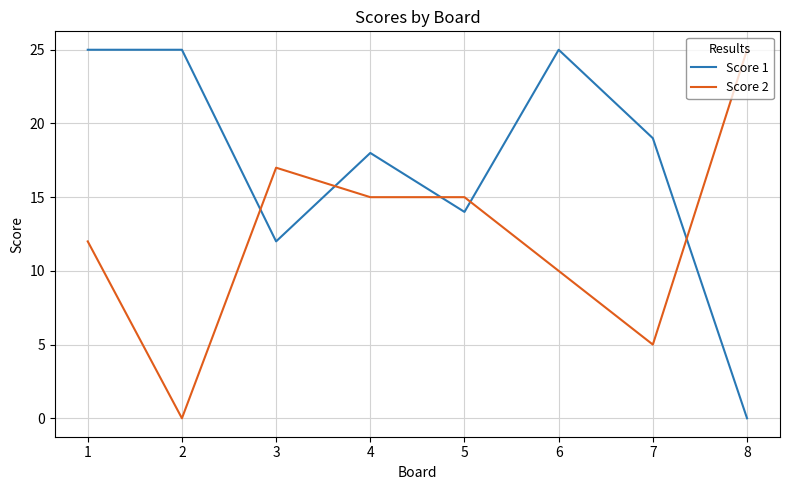

Reading left to right, list all the values displayed in this chart.

Score 1: 1=25	2=25	3=12	4=18	5=14	6=25	7=19	8=0
Score 2: 1=12	2=0	3=17	4=15	5=15	6=10	7=5	8=25